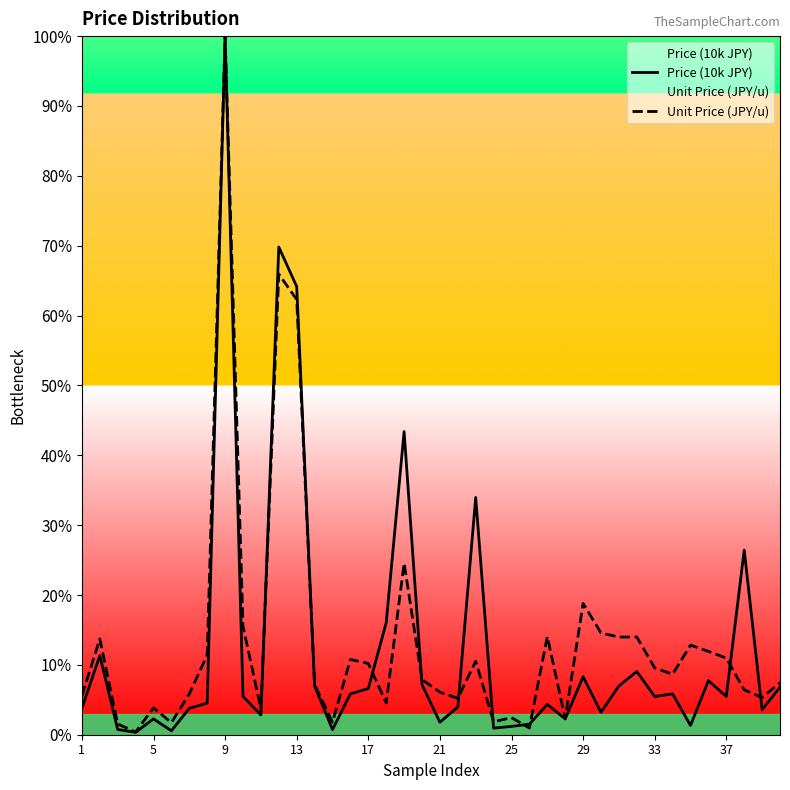

Reading left to right, transcribe all the data shown in this chart.

Price (10k JPY): 3.8	11.3	0.8	0.3	2.3	0.6	3.8	4.5	100.0	5.5	2.8	69.8	64.2	7.0	0.7	5.8	6.6	16.0	43.4	7.2	1.8	4.0	34.0	0.9	1.2	1.5	4.3	2.3	8.3	3.2	7.0	9.1	5.5	5.8	1.3	7.7	5.5	26.4	3.6	6.8
Unit Price (JPY/u): 5.6	13.7	1.5	0.4	3.8	1.7	5.8	11.4	100.0	15.5	3.7	65.9	62.3	7.2	1.8	10.8	10.2	4.6	24.6	7.9	6.1	5.2	10.5	1.9	2.4	1.0	14.0	2.3	18.8	14.6	14.0	14.0	9.6	8.7	12.8	11.9	11.0	6.4	5.3	7.4